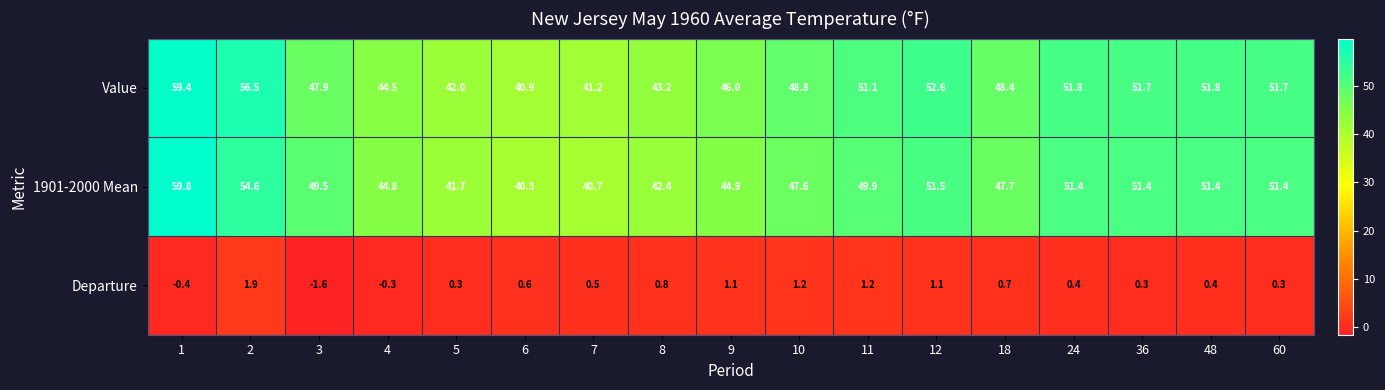

Read the Value value at 4.

44.5